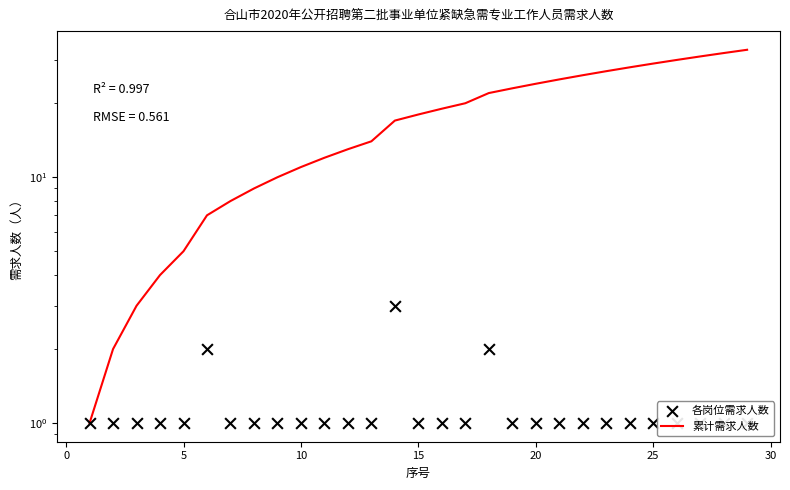

Which series has the widest spread of Y values?

累计需求人数